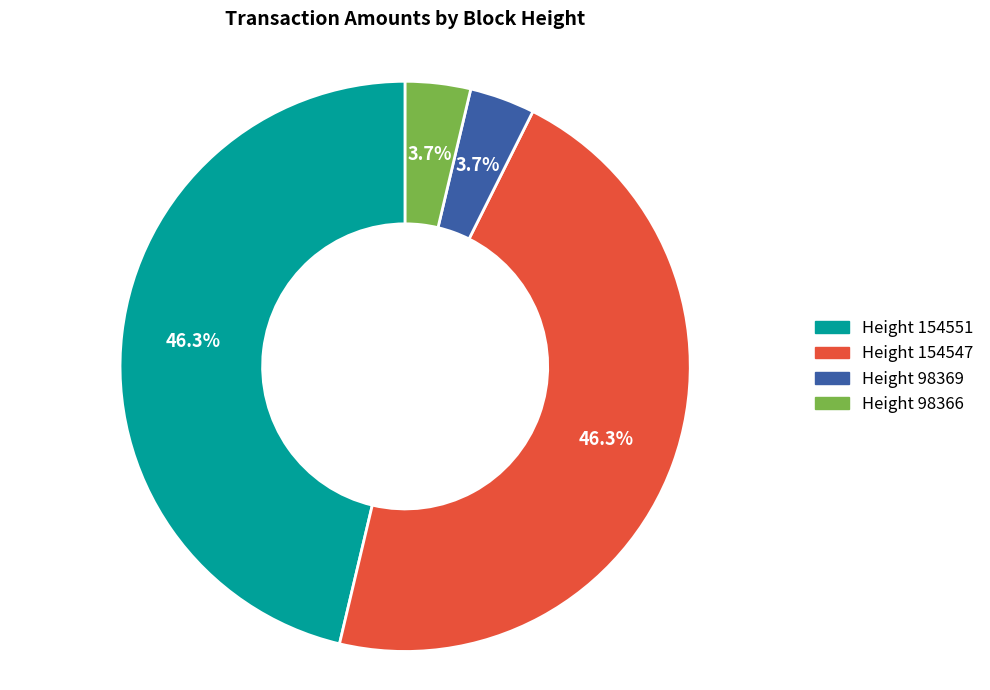

Is there any slice that represents more than half of the pie?

No